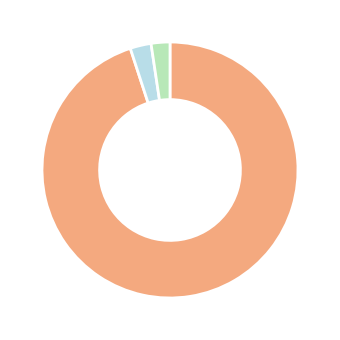

Is there any slice that represents more than half of the pie?

Yes